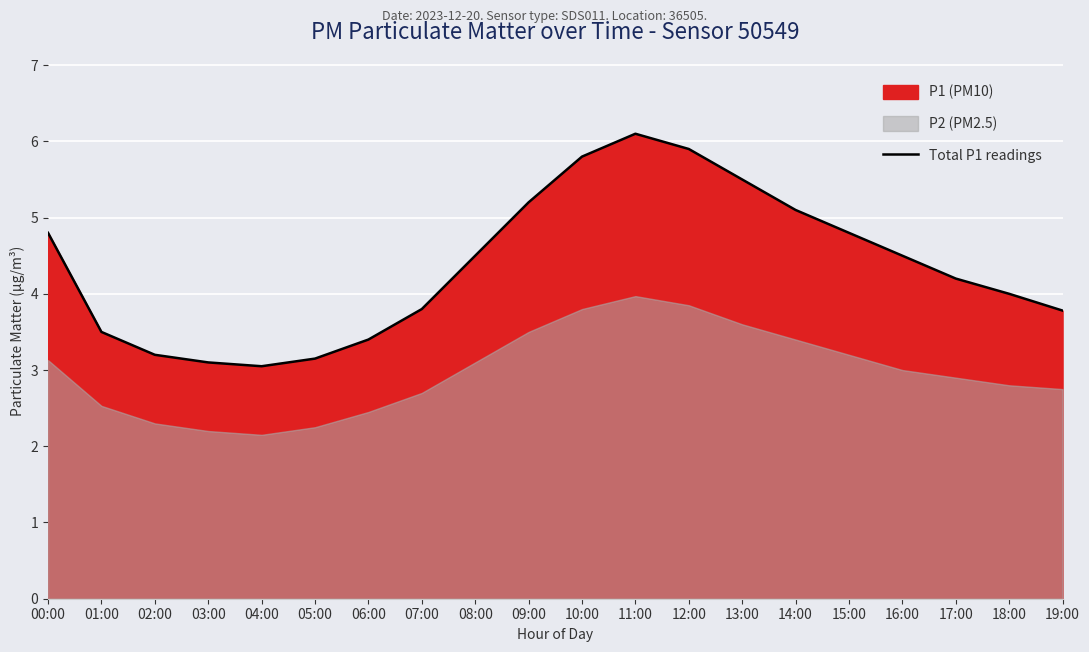

What is the label of the 8th point from the left?

07:00